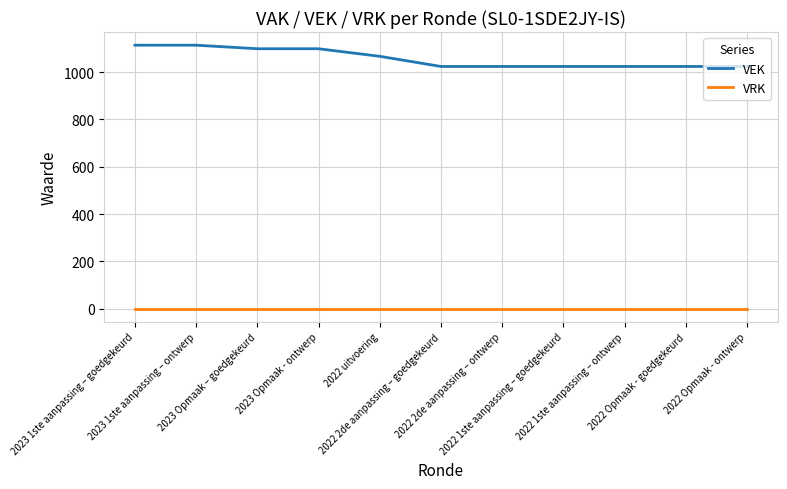

True or false: VRK and VEK intersect in this chart.

False